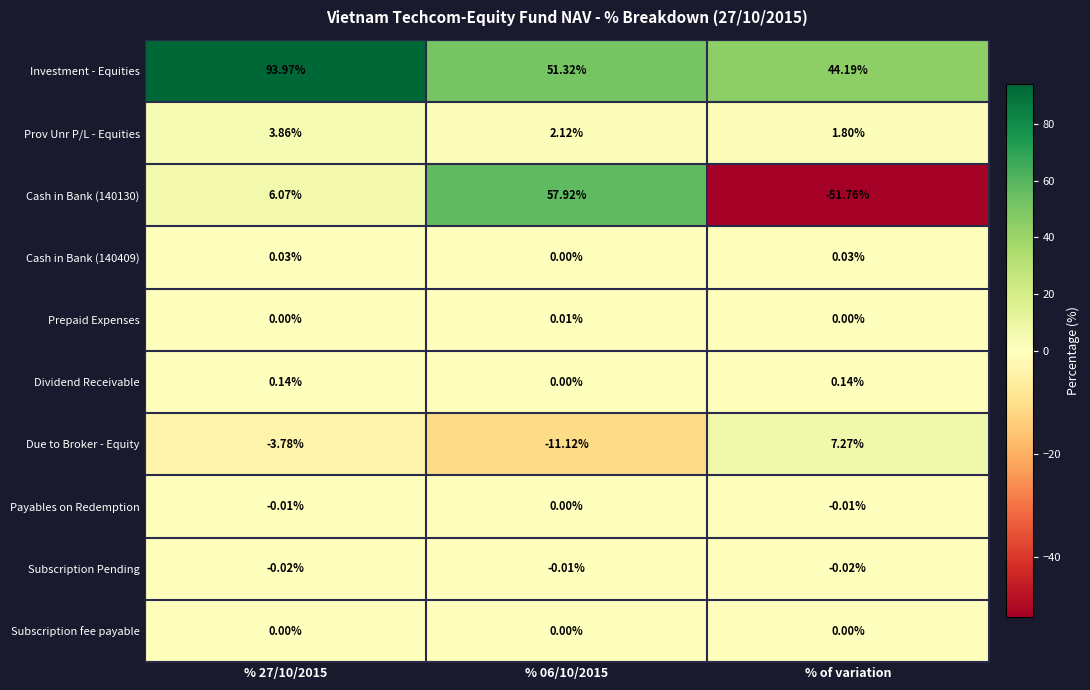

Is the value of Prov Unr P/L - Equities at % 27/10/2015 greater than the value of Due to Broker - Equity at % 06/10/2015?

Yes